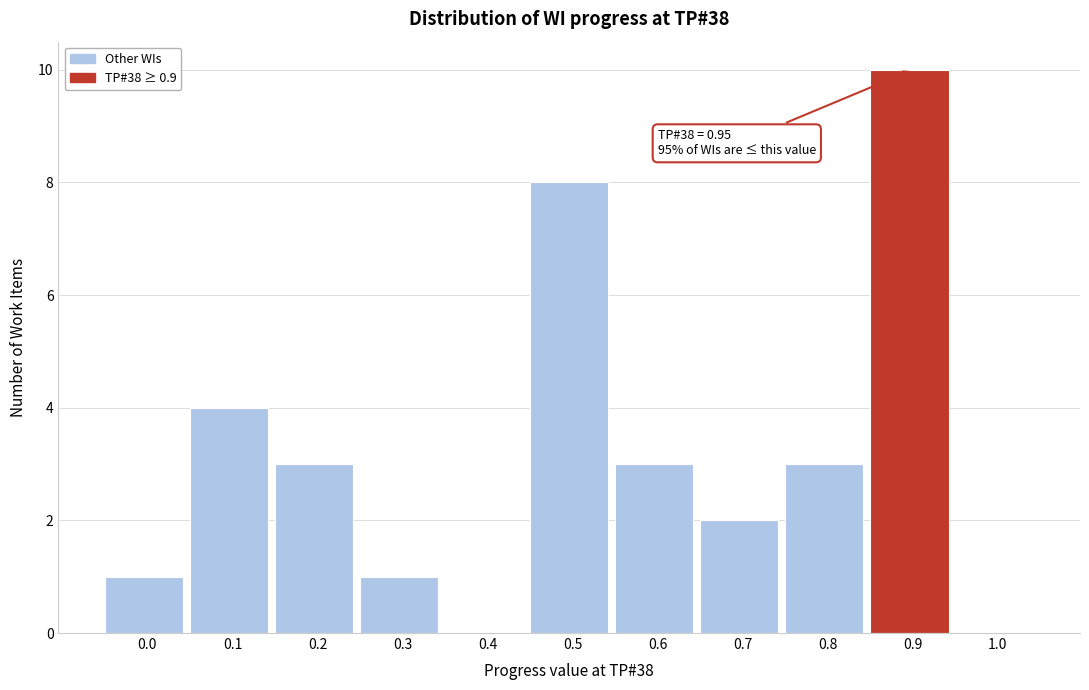

Reading left to right, extract all data points from this chart.

0.0=1	0.1=4	0.2=3	0.3=1	0.4=0	0.5=8	0.6=3	0.7=2	0.8=3	0.9=10	1.0=0